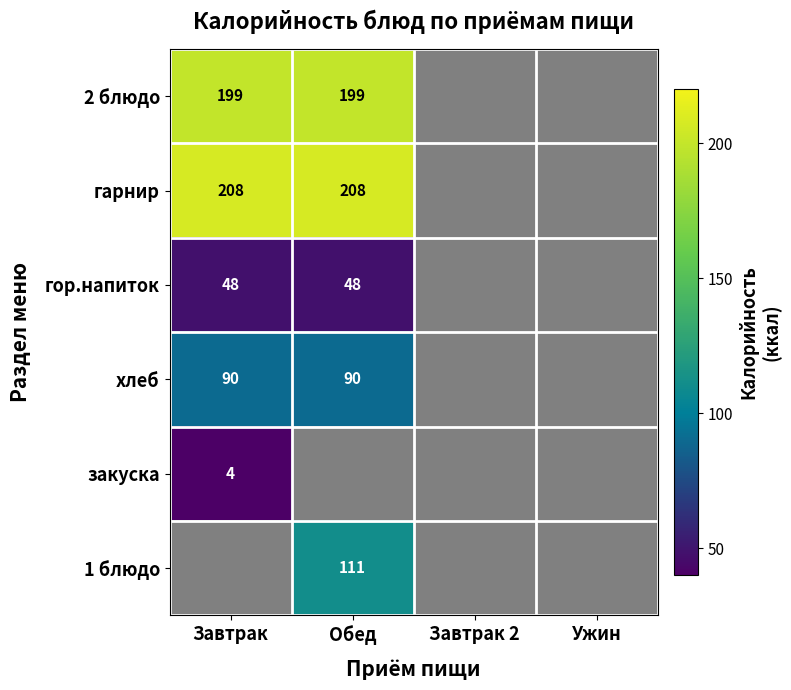

Is it true that хлеб equals 154 at Завтрак?

False